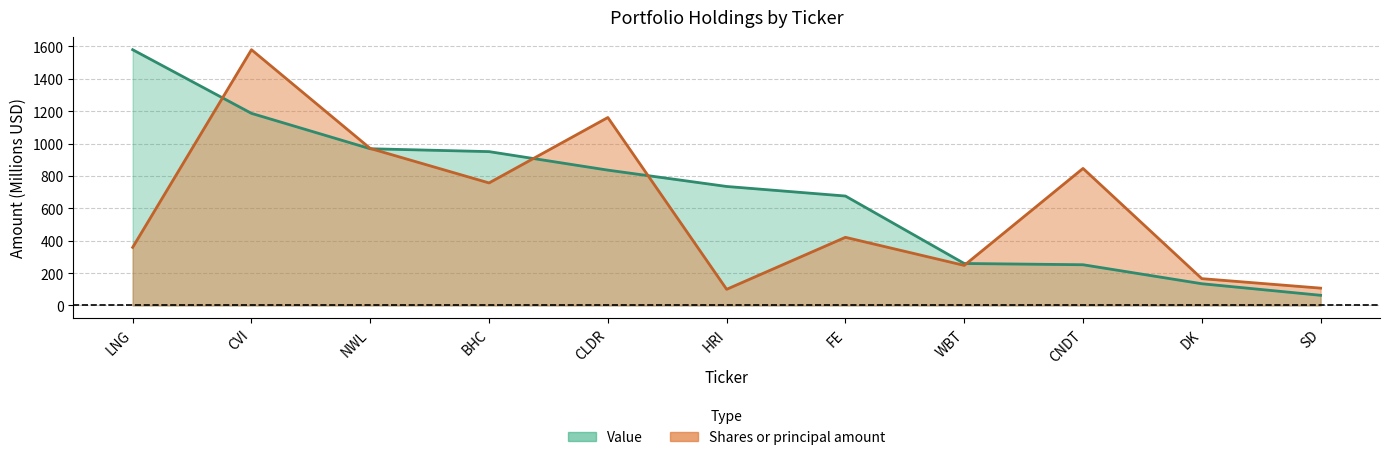

At which label is Value closest to 820?

CLDR